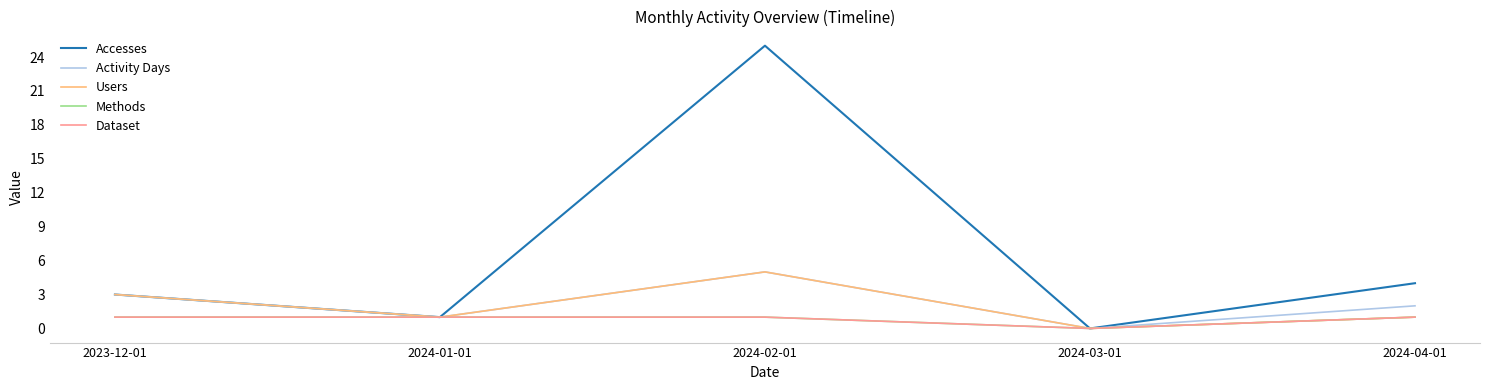

What is the value of the Methods point at the 3rd from the left?

1